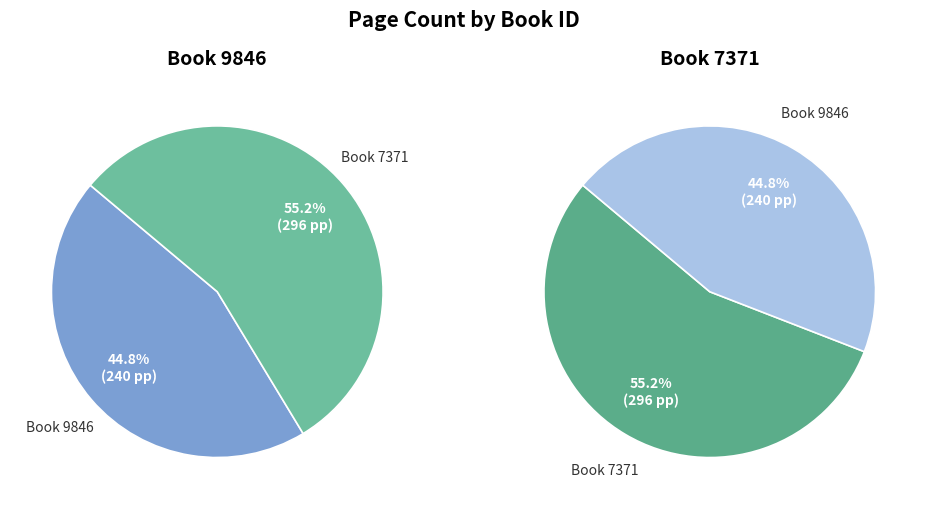

Which category has the smallest portion of the pie?

9846